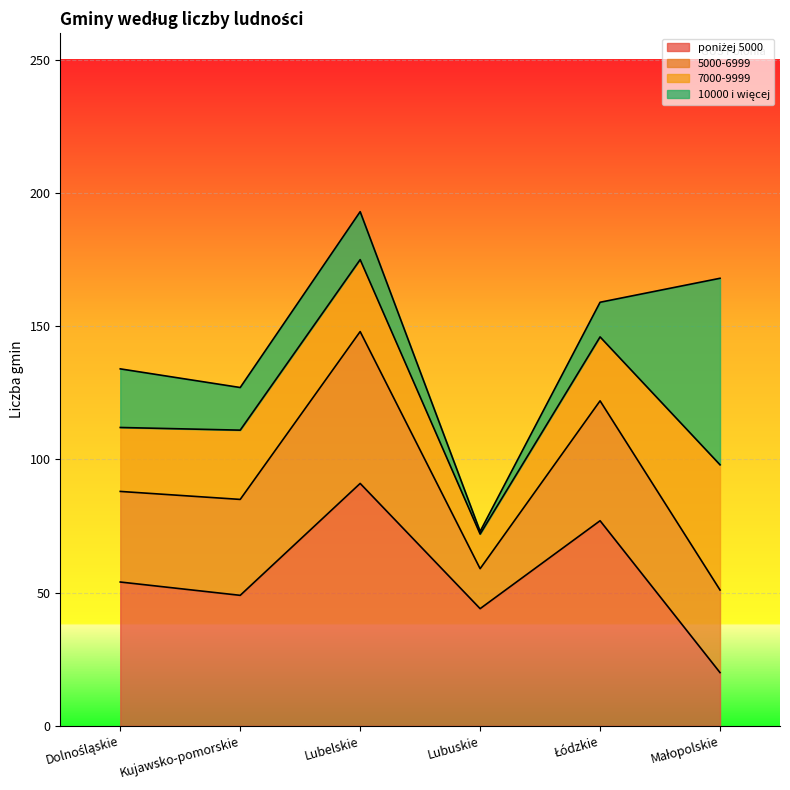

True or false: poniżej 5000 and 5000-6999 intersect in this chart.

False